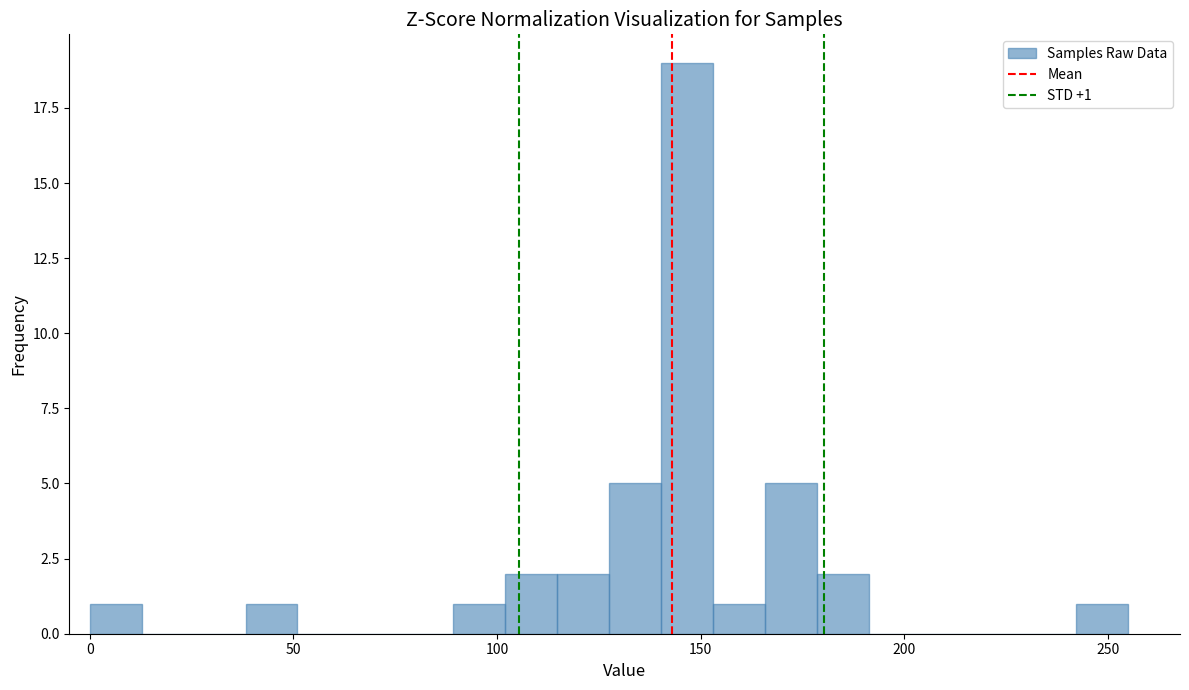

Around what value on the x-axis is the tallest bar? Give the approximate position of its centre, as read against the axis.

145